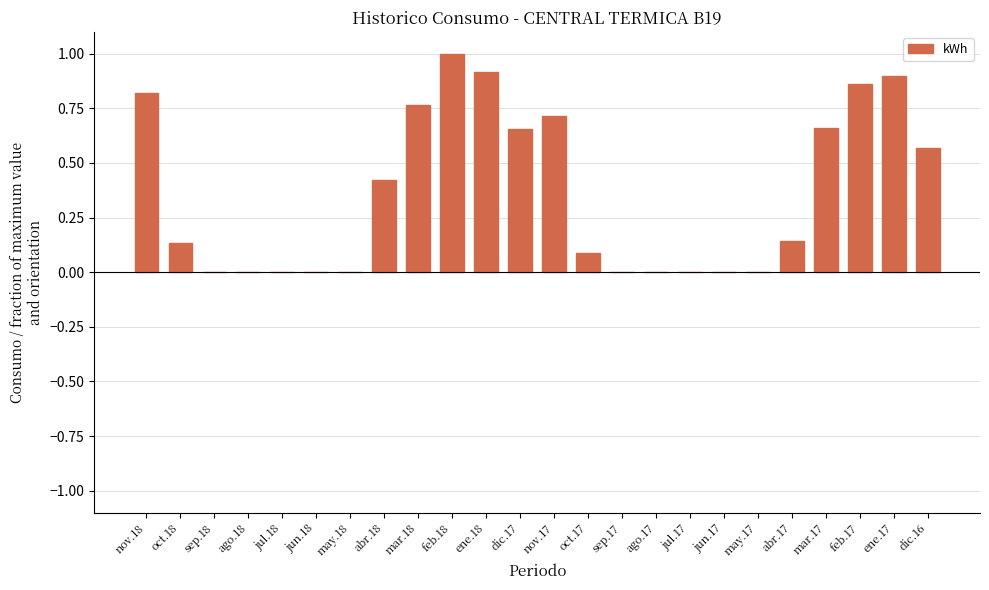

What is the change in value from sep.17 to ene.17?

+0.9